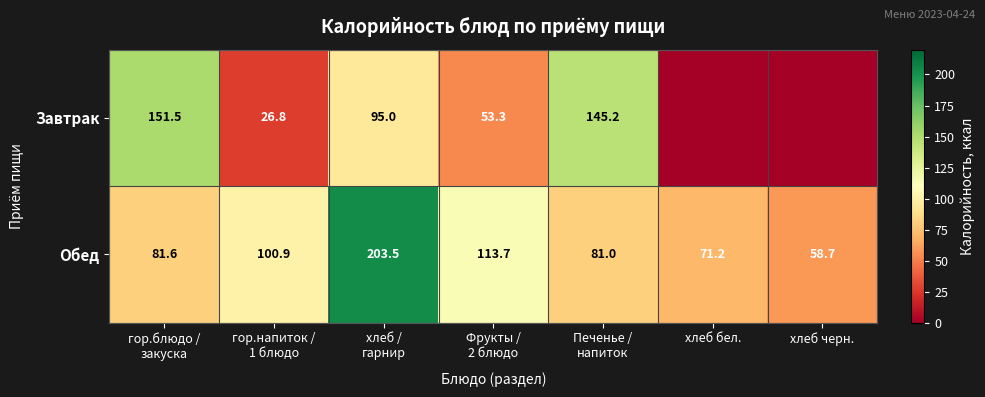

True or false: Обед has a value of 71.2 at хлеб бел..

True